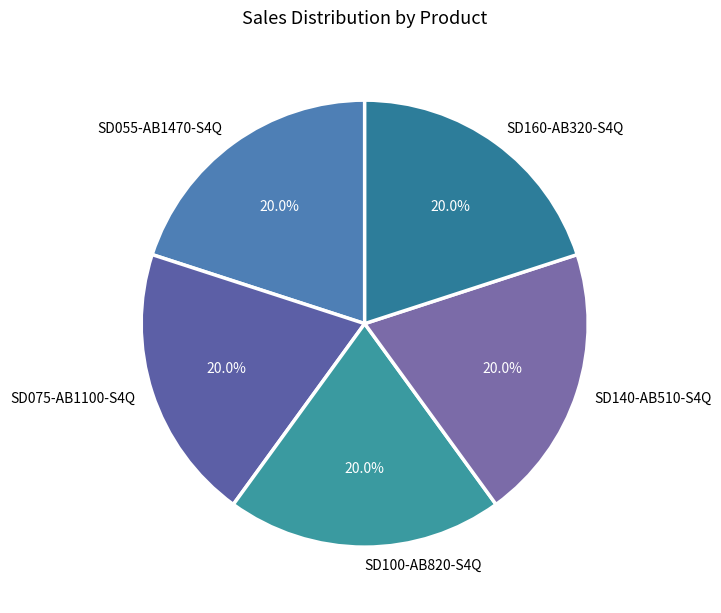

Approximately how many times larger is the value at SD160-AB320-S4Q compared to SD140-AB510-S4Q?

1.0